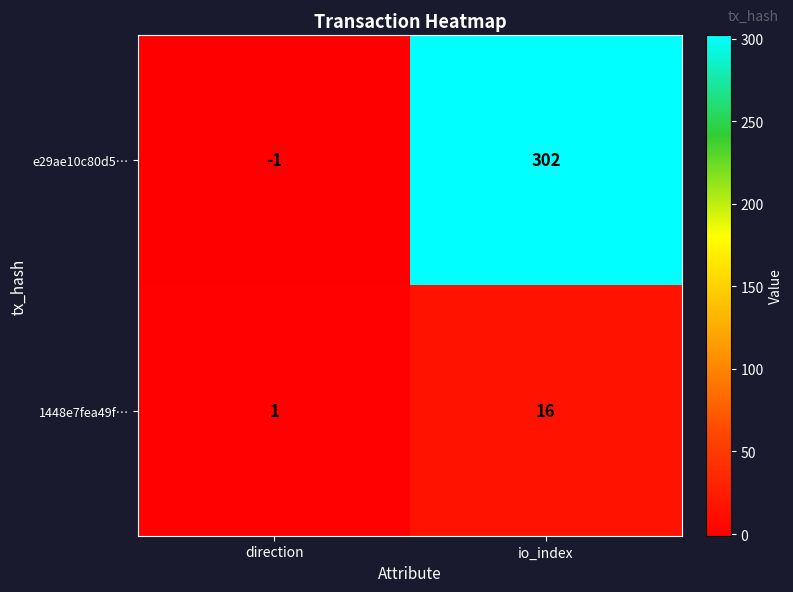

Is it true that e29ae10c80d5… equals 108 at io_index?

False